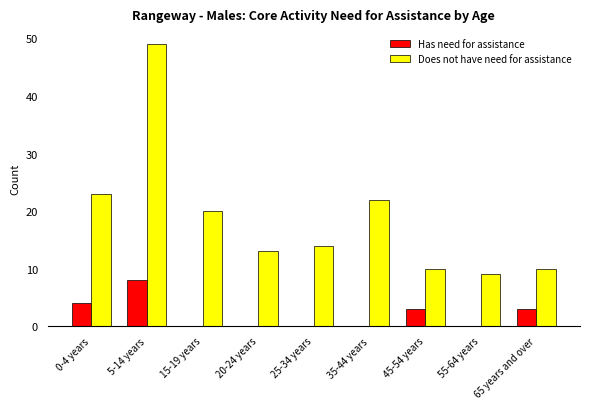

Which series has the widest spread of values?

Does not have need for assistance